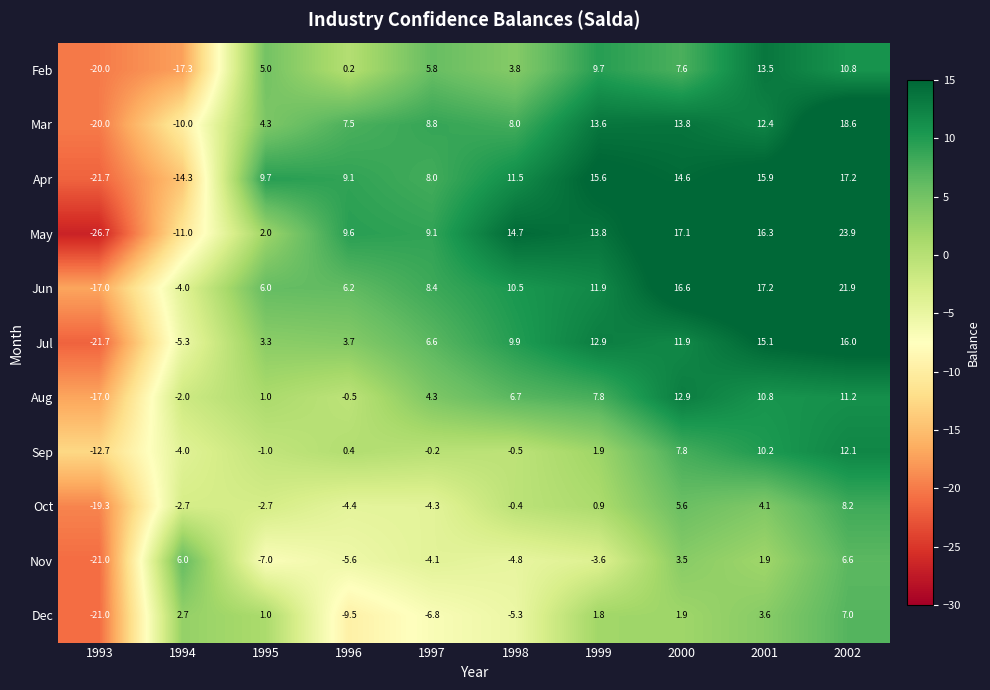

Which series has the largest total across all categories?

Jun